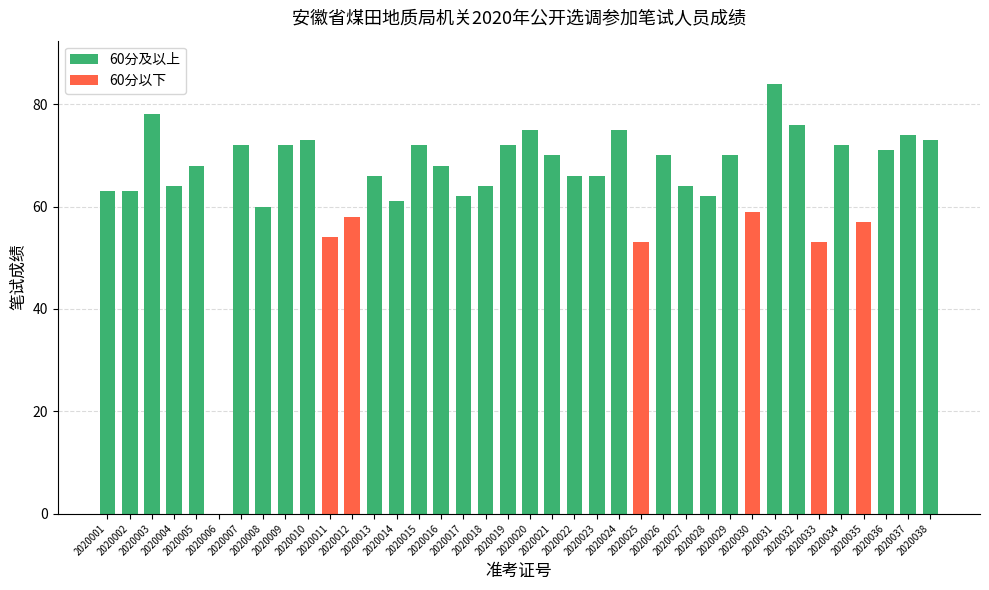

How many values are above zero?

37